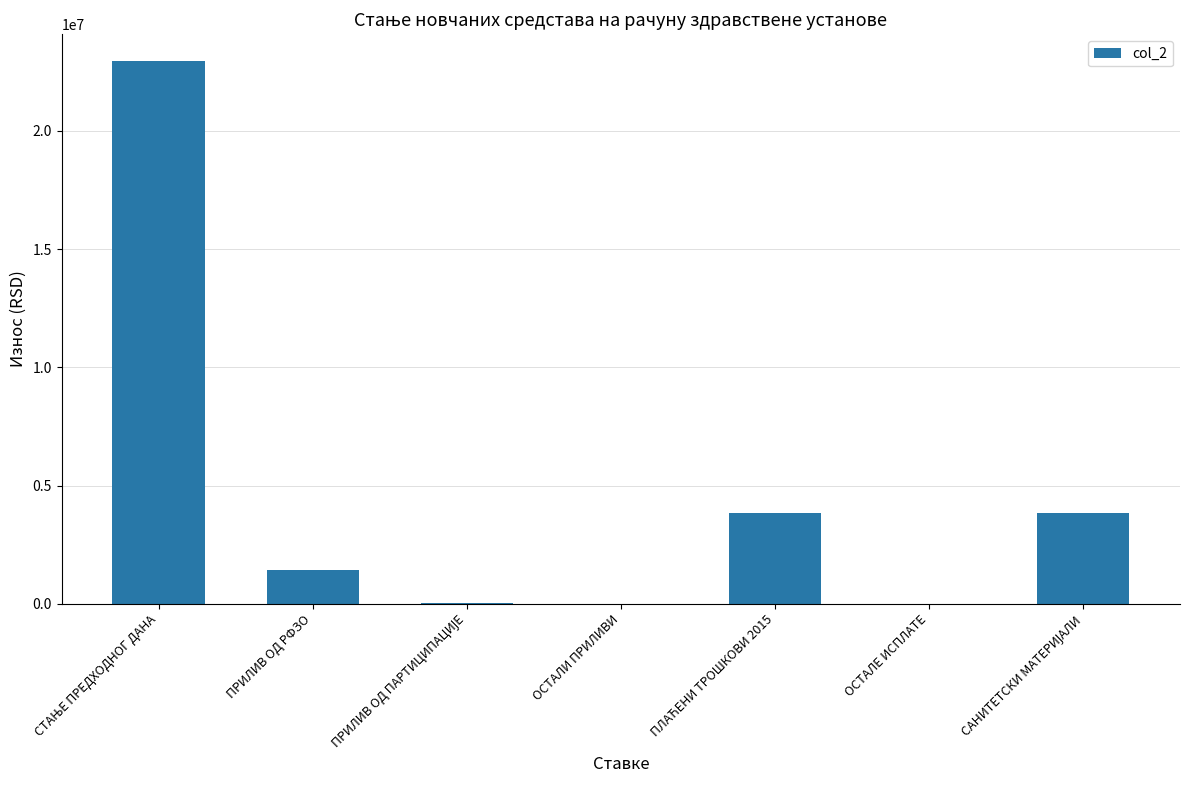

What is the sum of all values?

32068765.4